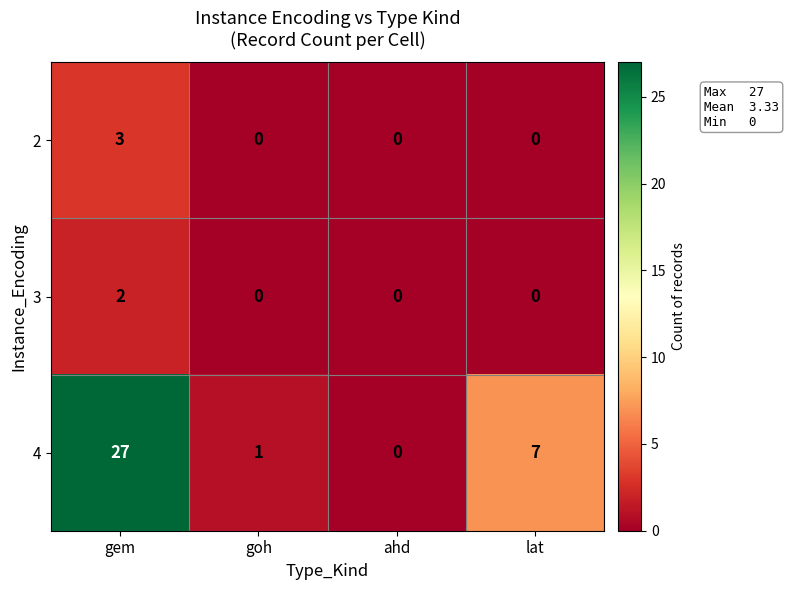

What is the sum of the 2 values at ahd and gem?

3